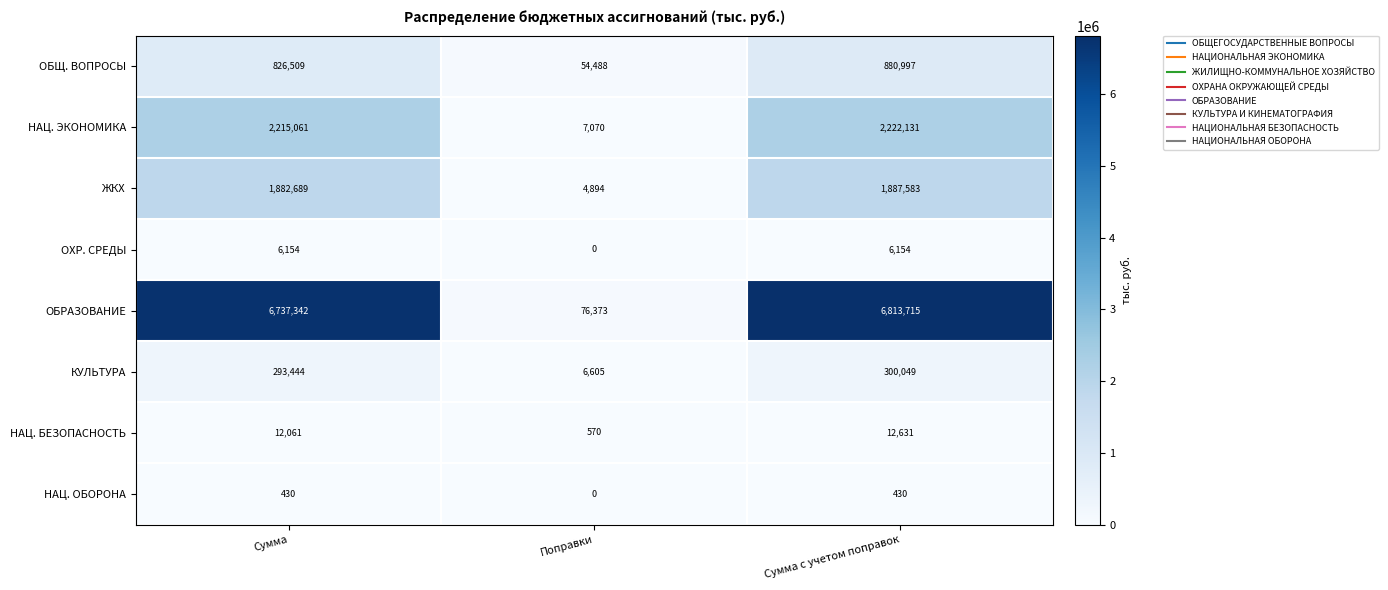

At which category is the sum across all series the highest?

Сумма с учетом поправок